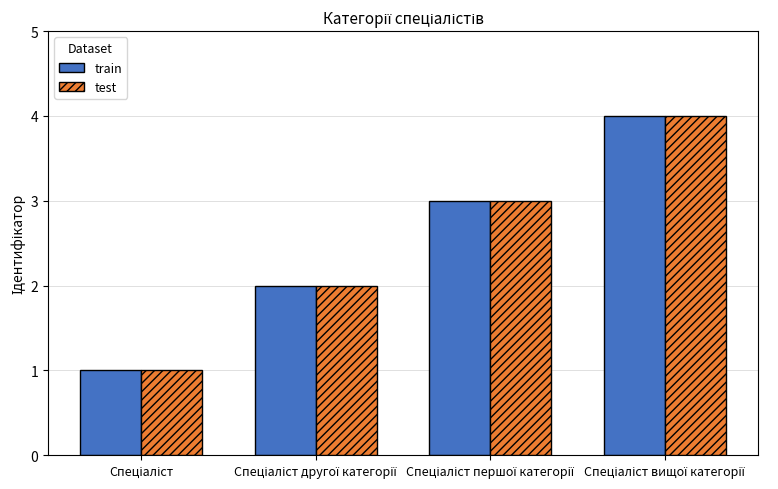

What is the sum of all test values?

10